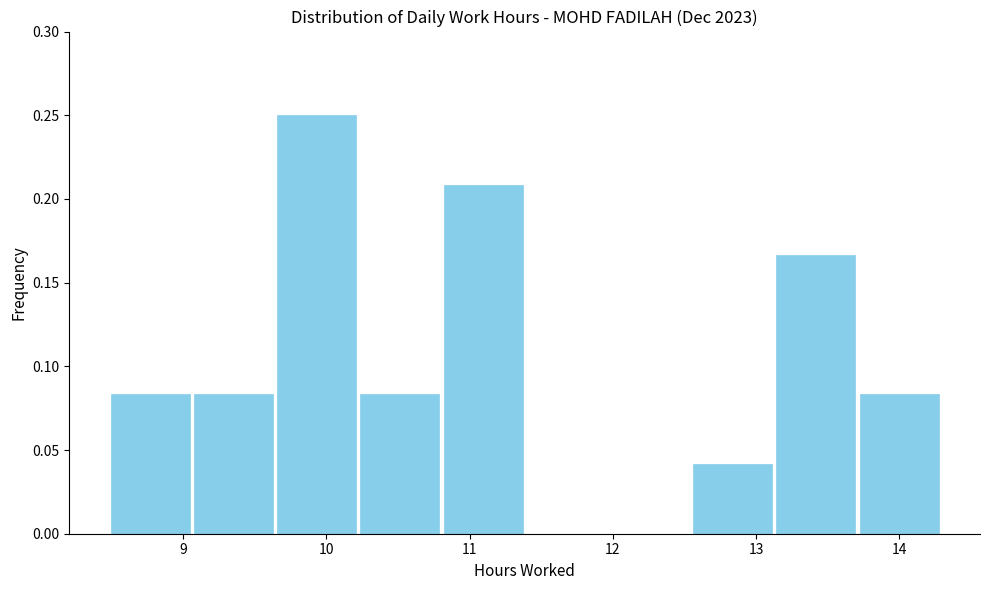

Over which range of the x-axis is the bar tallest?

9.6 to 10.2